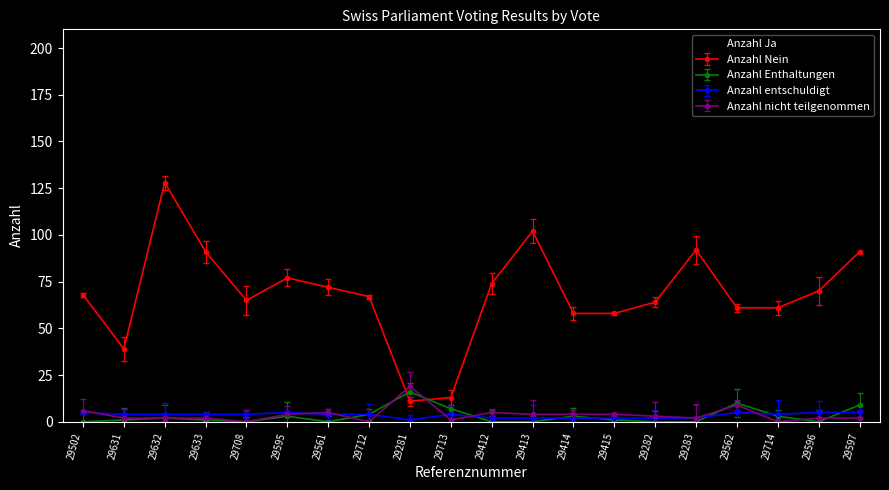

How many categories are shown in the chart?

20